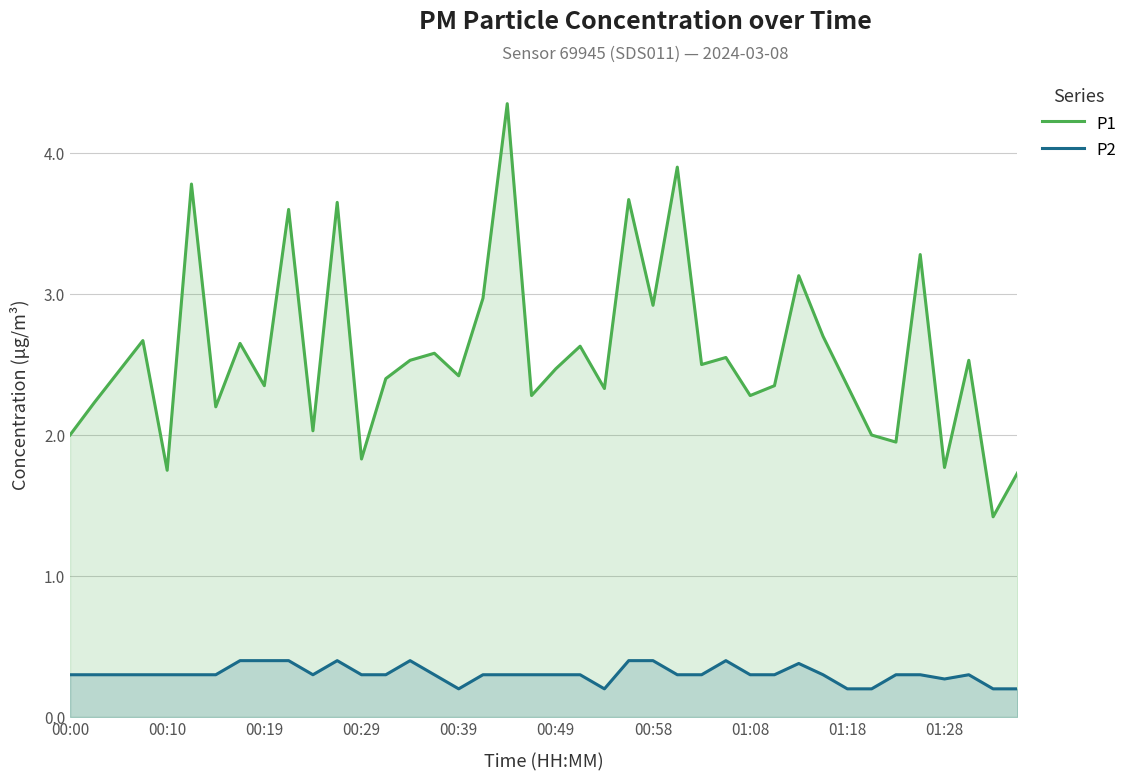

How many interior local valleys does the P2 series have?

4